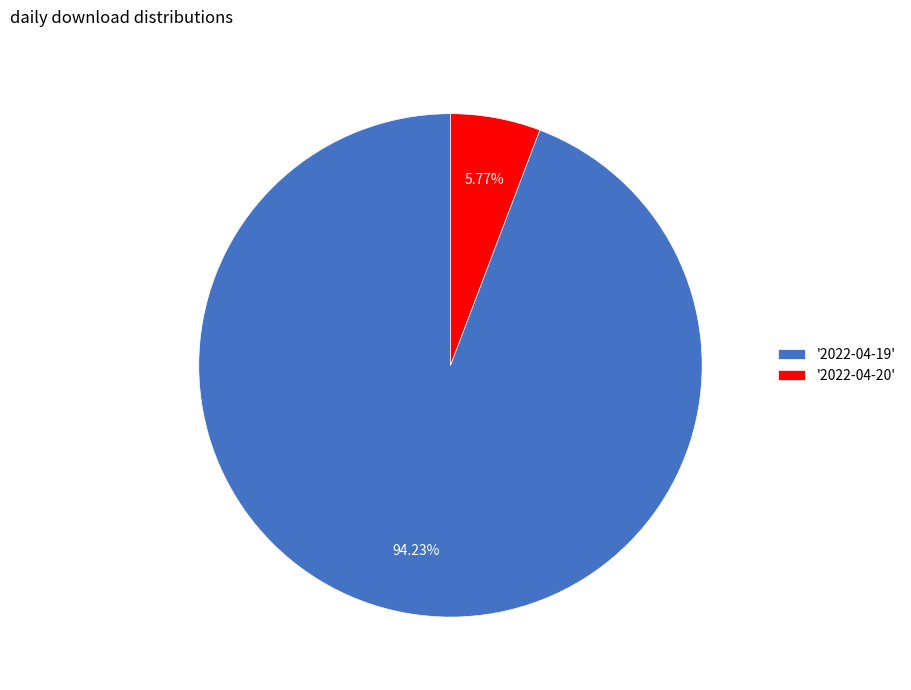

Which slice represents more than half of the pie?

'2022-04-19'